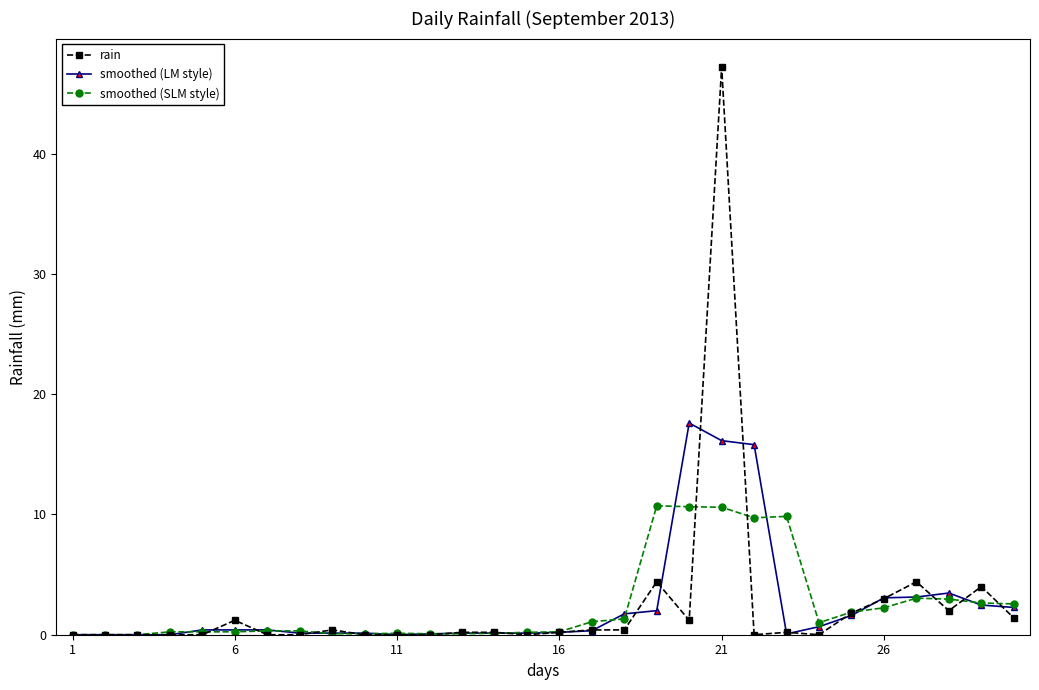

True or false: rain has more than 2 interior local peaks.

True